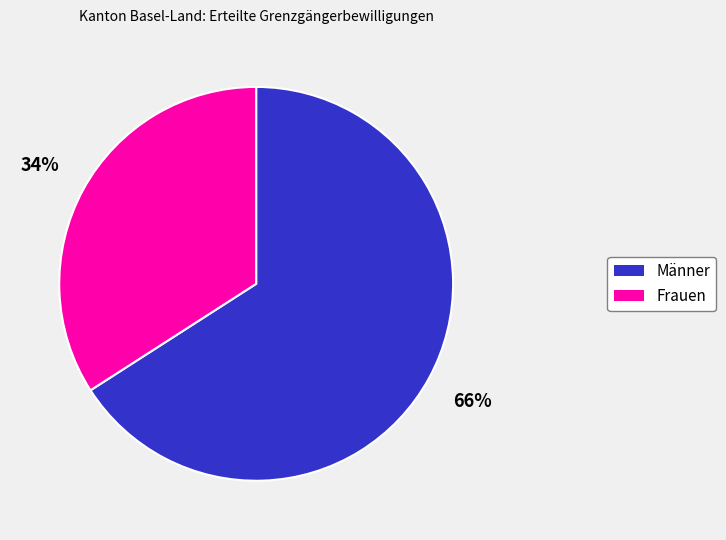

What is the ratio of the value at Frauen to the value at Männer?

0.5